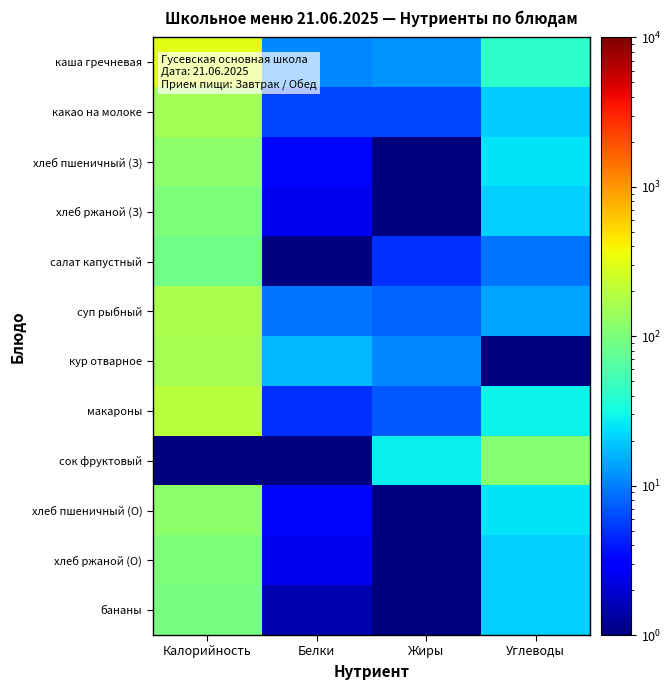

What is the total value across all series at Белки?

62.7